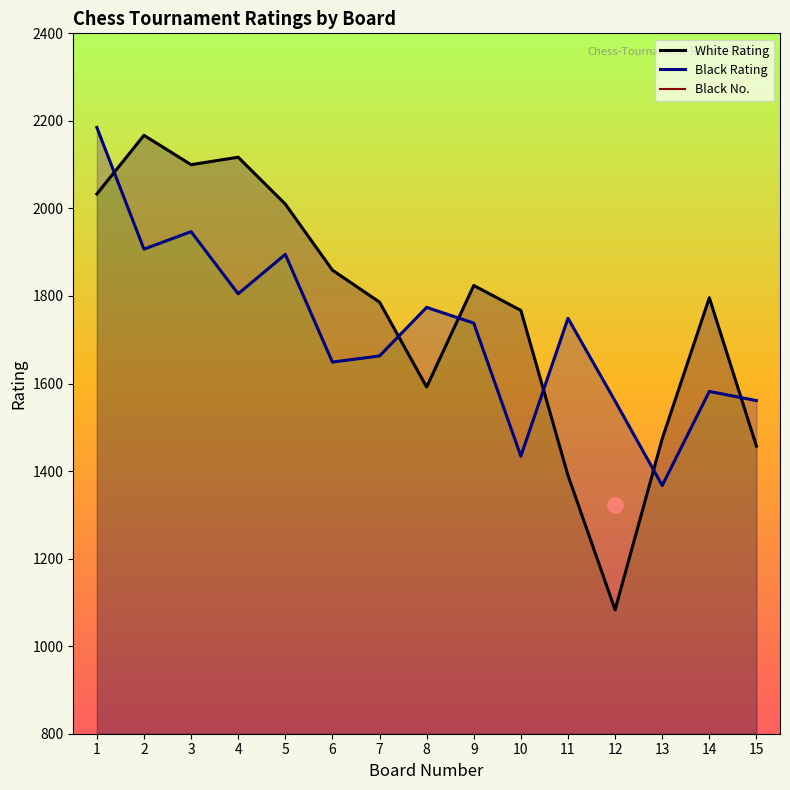

At which category is the sum across all series the highest?

1